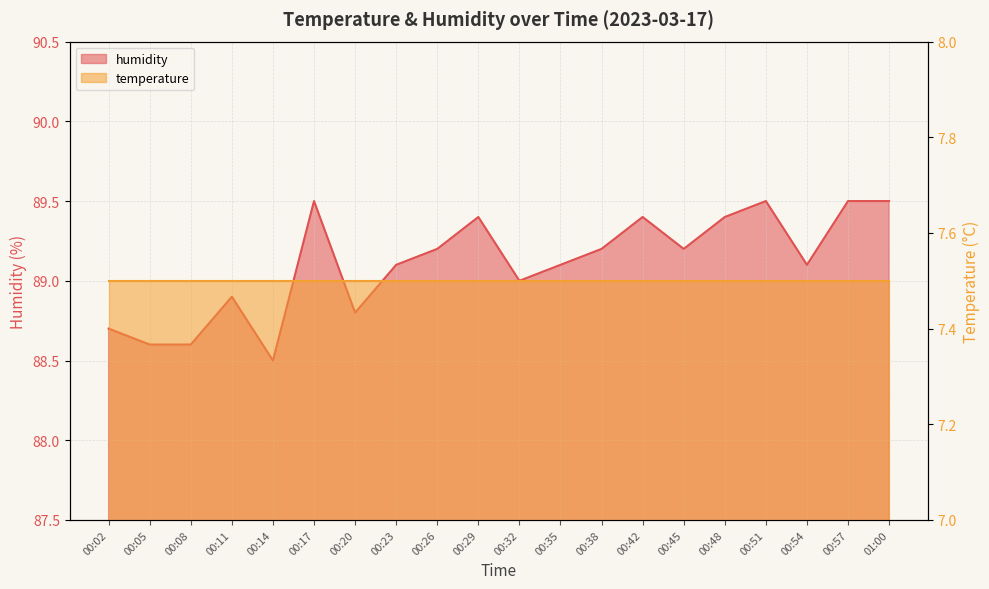

The value at 00:17 is 89.5. True or false?

True